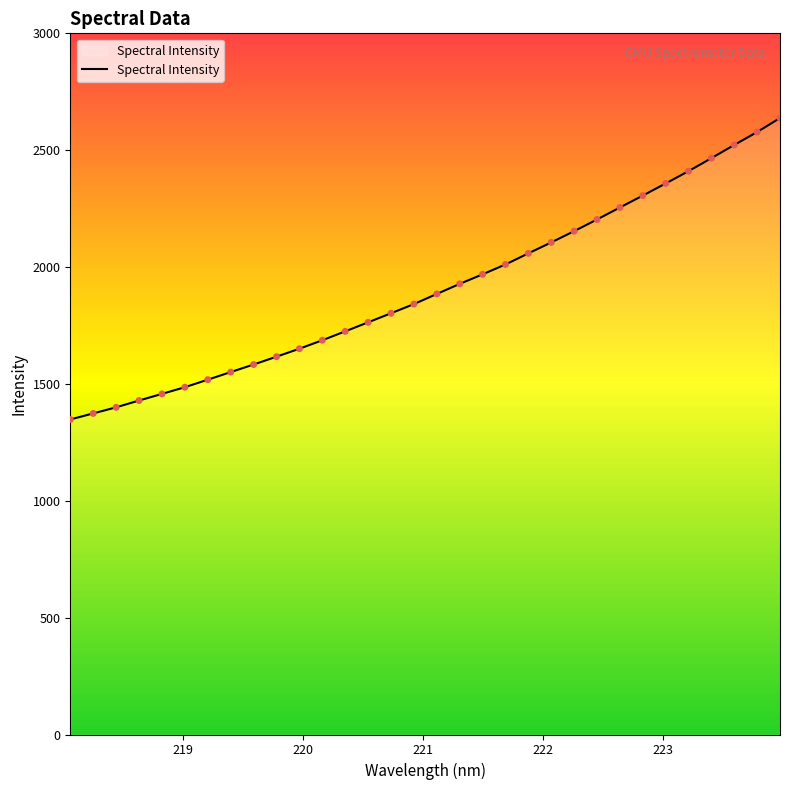

What is the difference between the maximum and minimum values?

1289.7